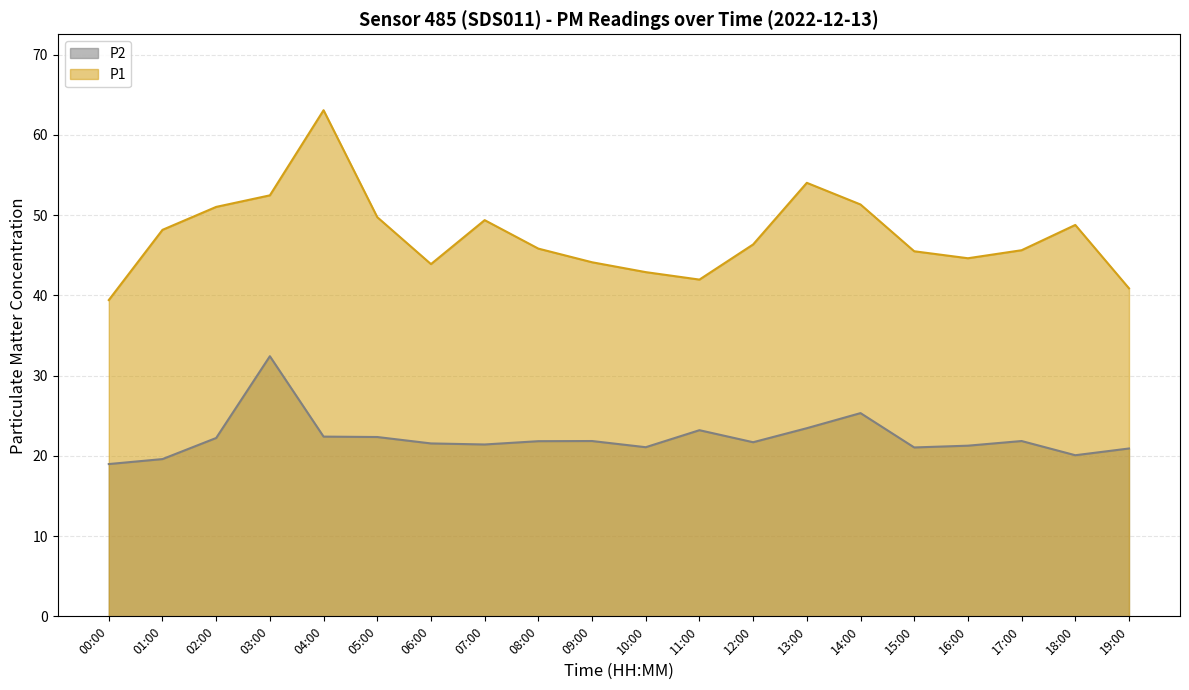

What is the difference between the maximum and second lowest values in the P1 series?

22.2